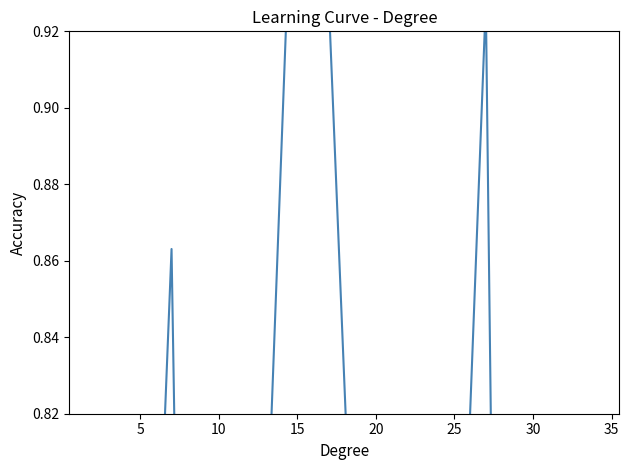

Reading left to right, list all the values displayed in this chart.

0.4	0.8	0.7	0.9	0.4	0.5	0.8	1.0	0.9	0.5	0.7	0.7	0.9	0.2	0.5	0.6	0.6